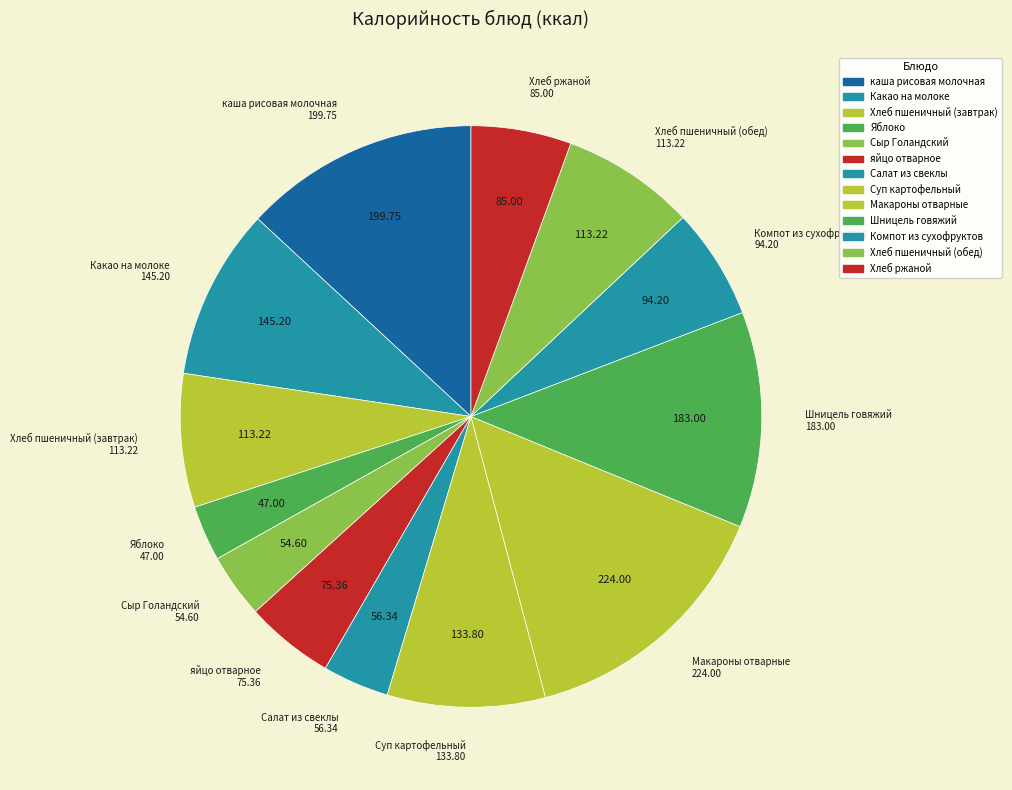

To the nearest percent, what is the average slice percentage?

8%